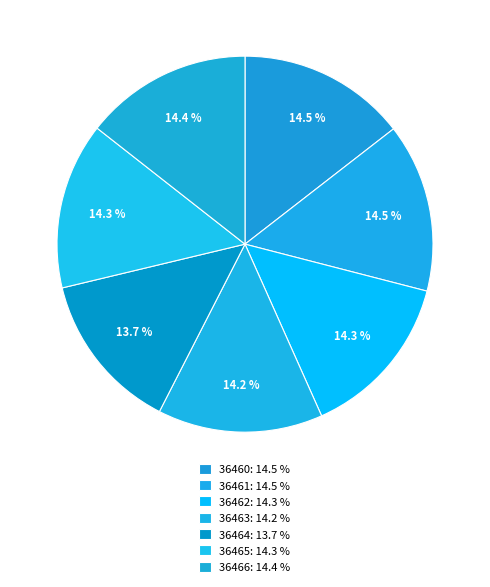

Count the number of slices in the pie.

7